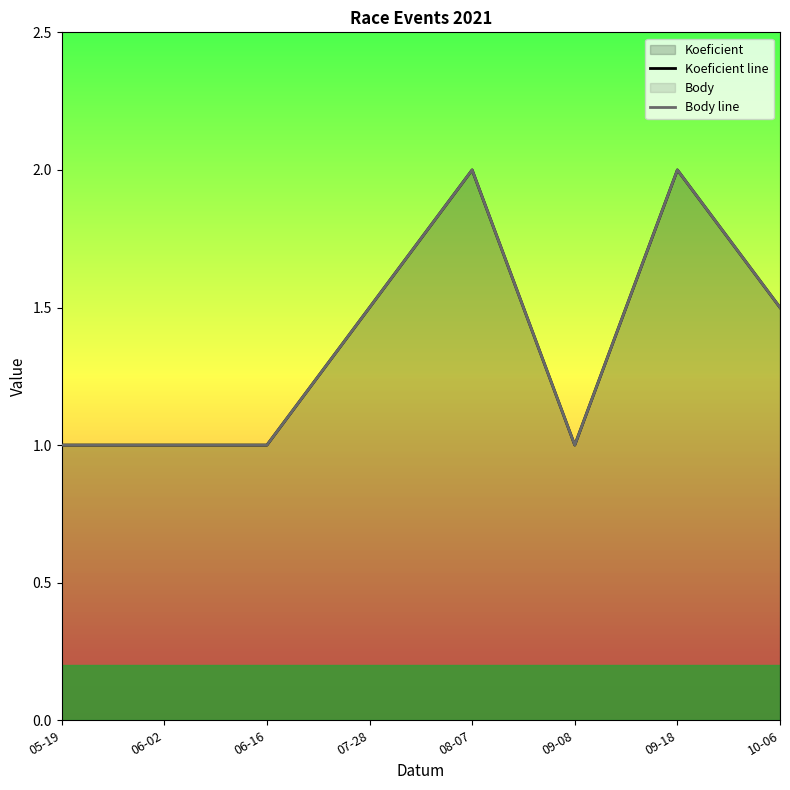

What is the total value across all series at 09-18?

4.0